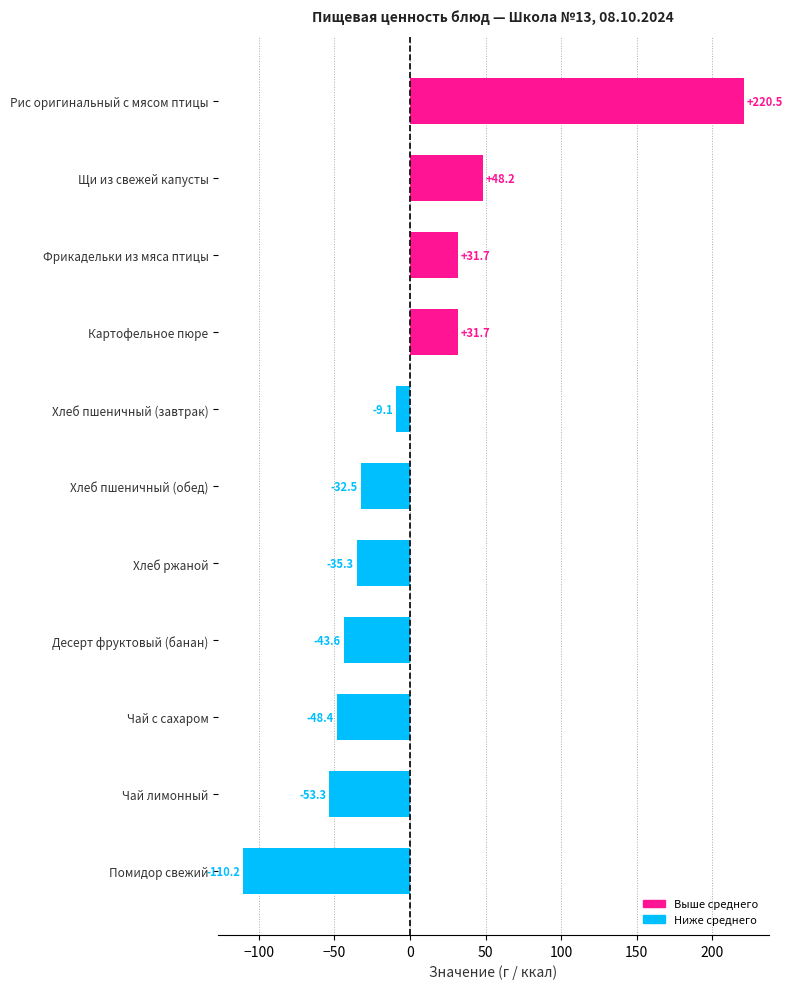

Reading top to bottom, list all the values displayed in this chart.

220.5	48.2	31.7	31.7	-9.1	-32.5	-35.3	-43.6	-48.4	-53.3	-110.2